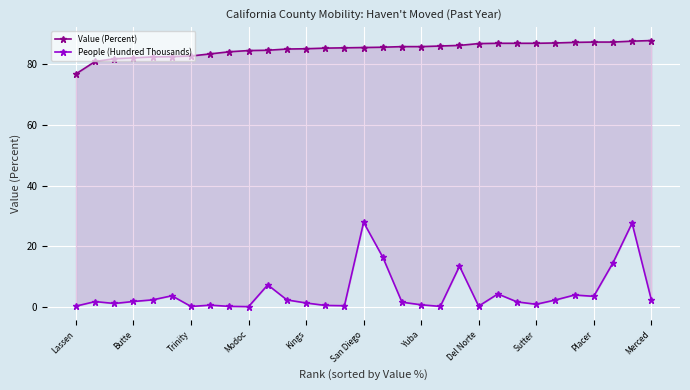

True or false: Value (Percent) and People (Hundred Thousands) cross at least once.

False